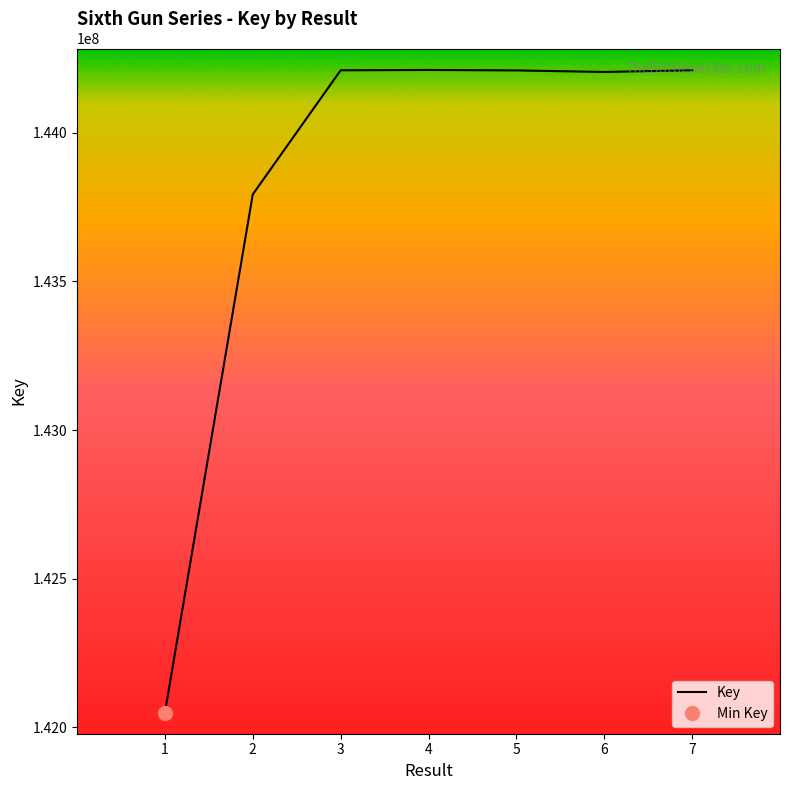

What is the ratio of the value at 7 to the value at 4?

1.0